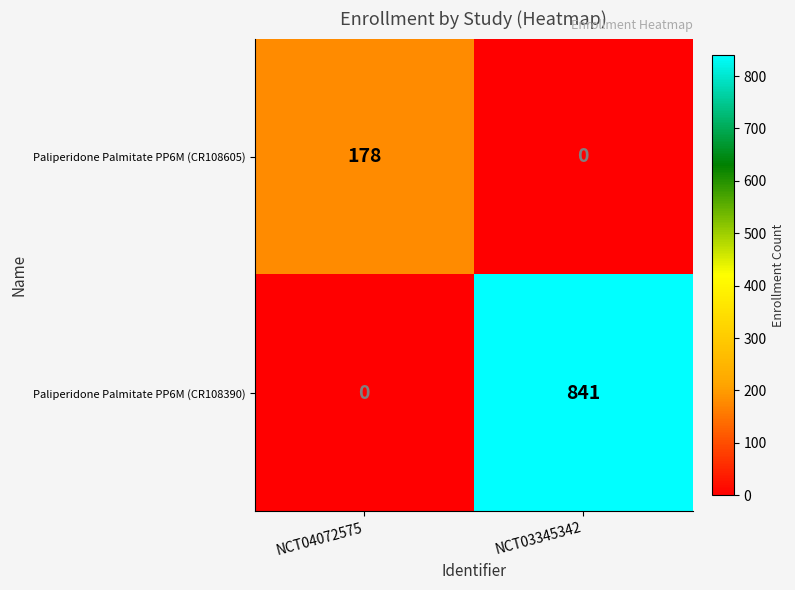

Rank the series by their average value, from highest to lowest.

Paliperidone Palmitate PP6M (CR108390), Paliperidone Palmitate PP6M (CR108605)